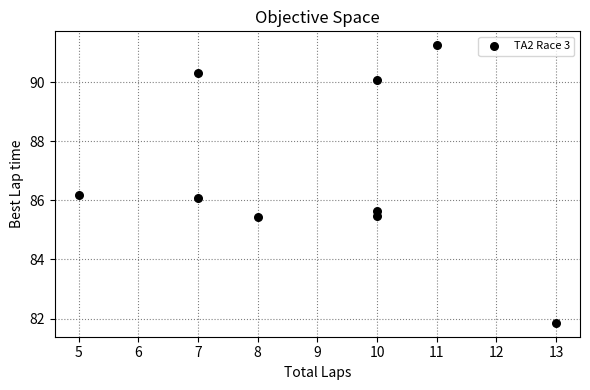

What is the average Y value?

86.9